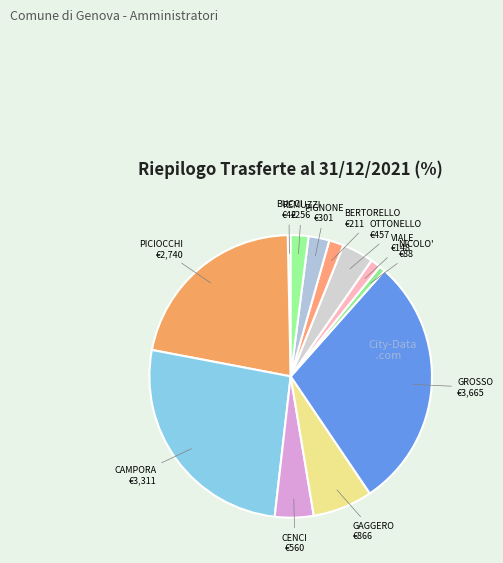

How many slices are in this pie chart?

12